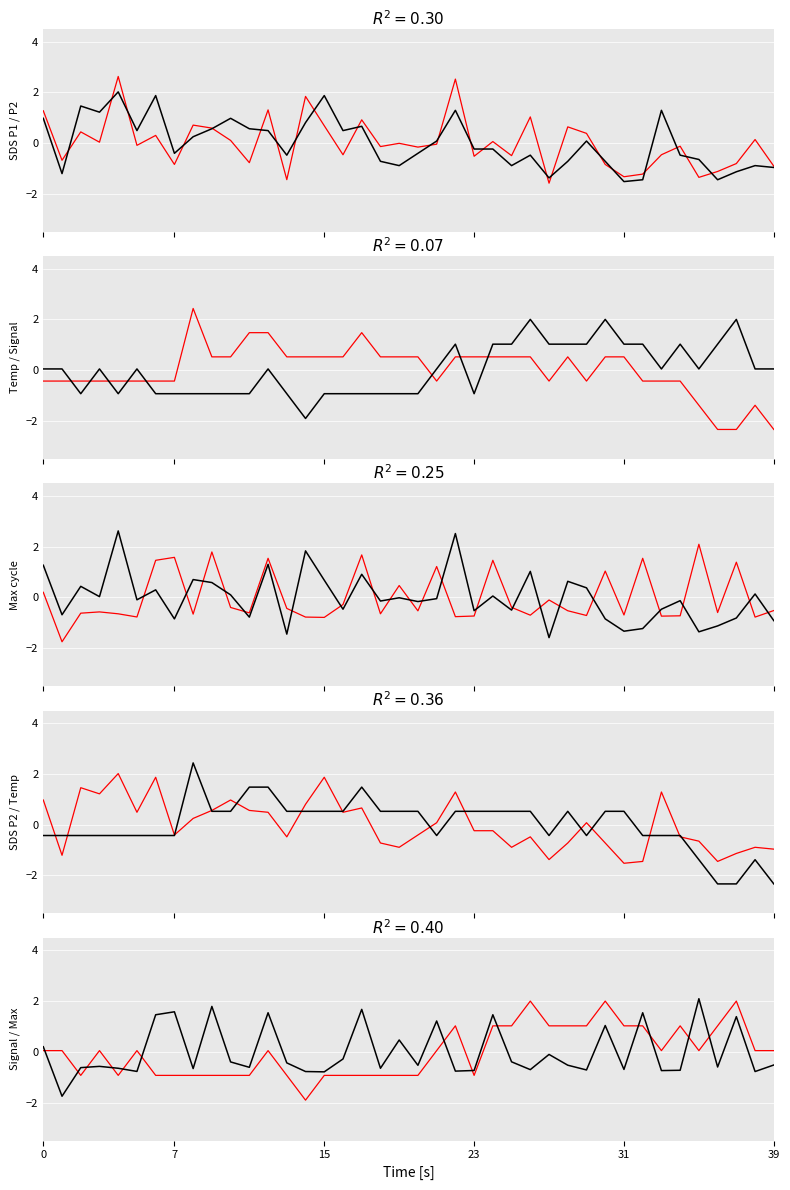

How many interior local valleys does the Signal series have?

6